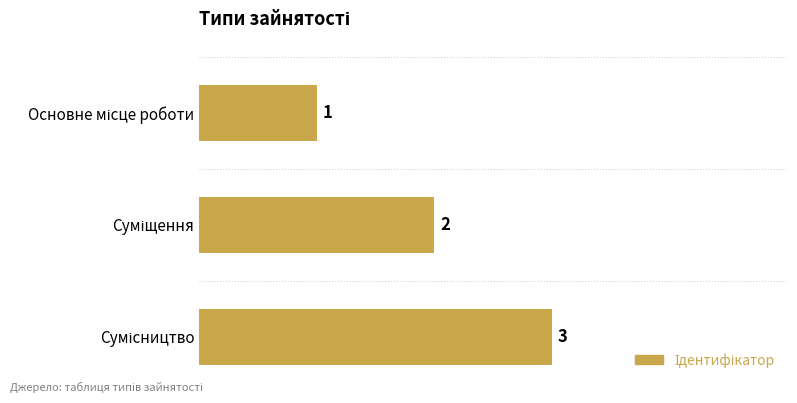

What is the value of the 2nd bar from the top?

2